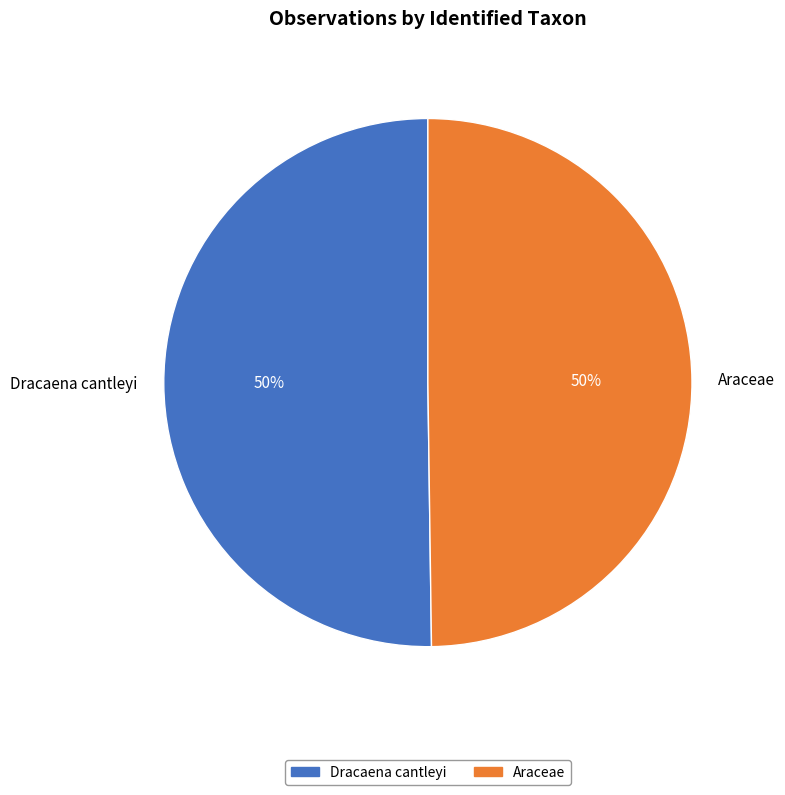

To the nearest percent, what percentage of the pie is Araceae?

50%